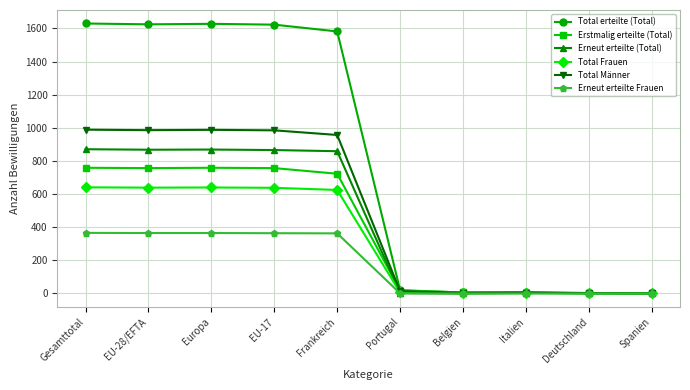

At which label is Total Männer closest to 495?

Frankreich